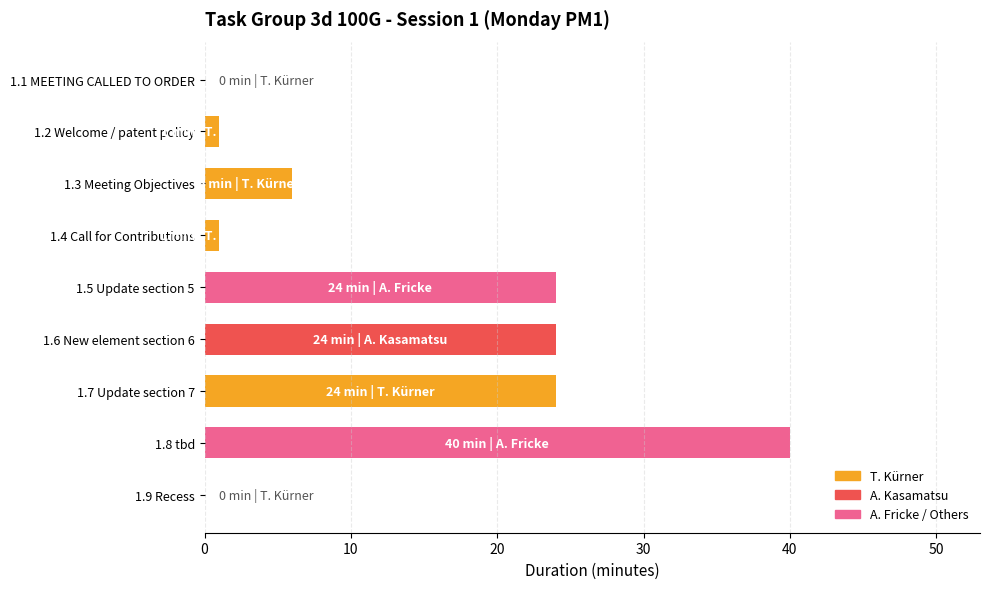

Count the number of categories in the chart.

9